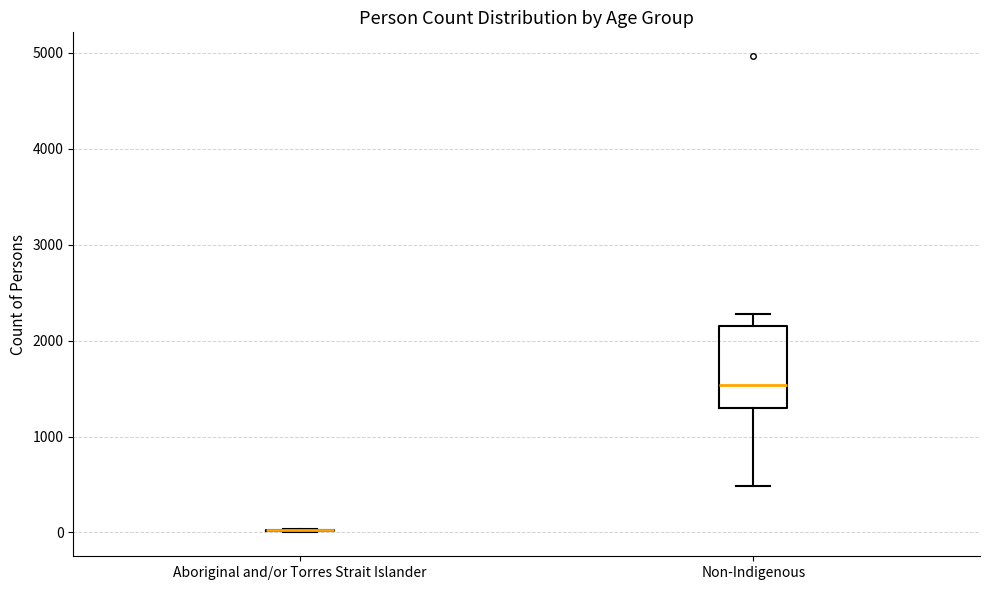

Comparing the boxes themselves (not the whiskers), which one is the tallest?

Non-Indigenous